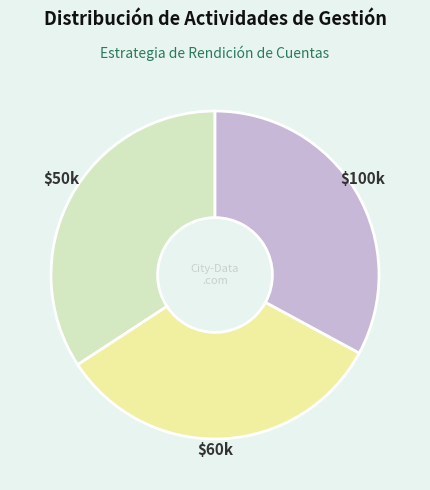

Is there a majority slice in this chart?

No